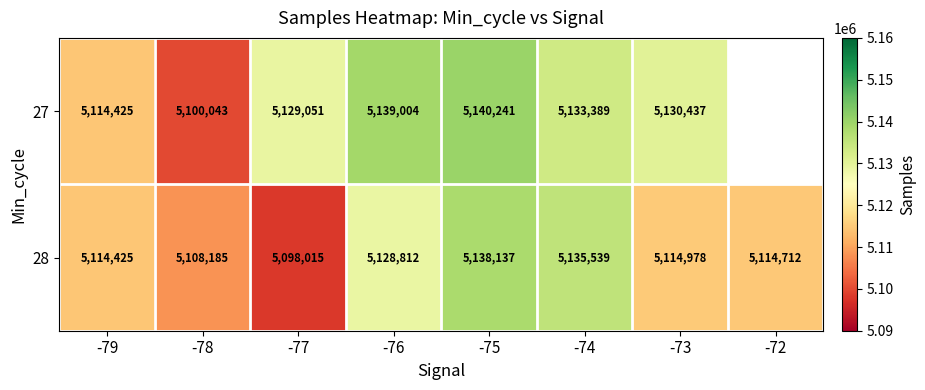

What is the sum of the 28 values at -77 and -74?

10233554